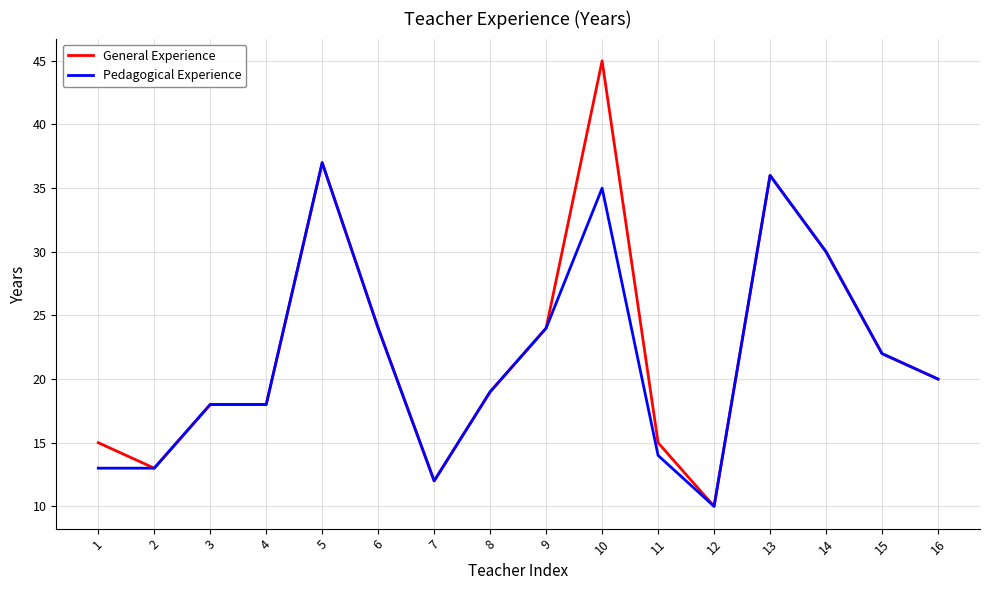

How many lines are shown in the chart?

2